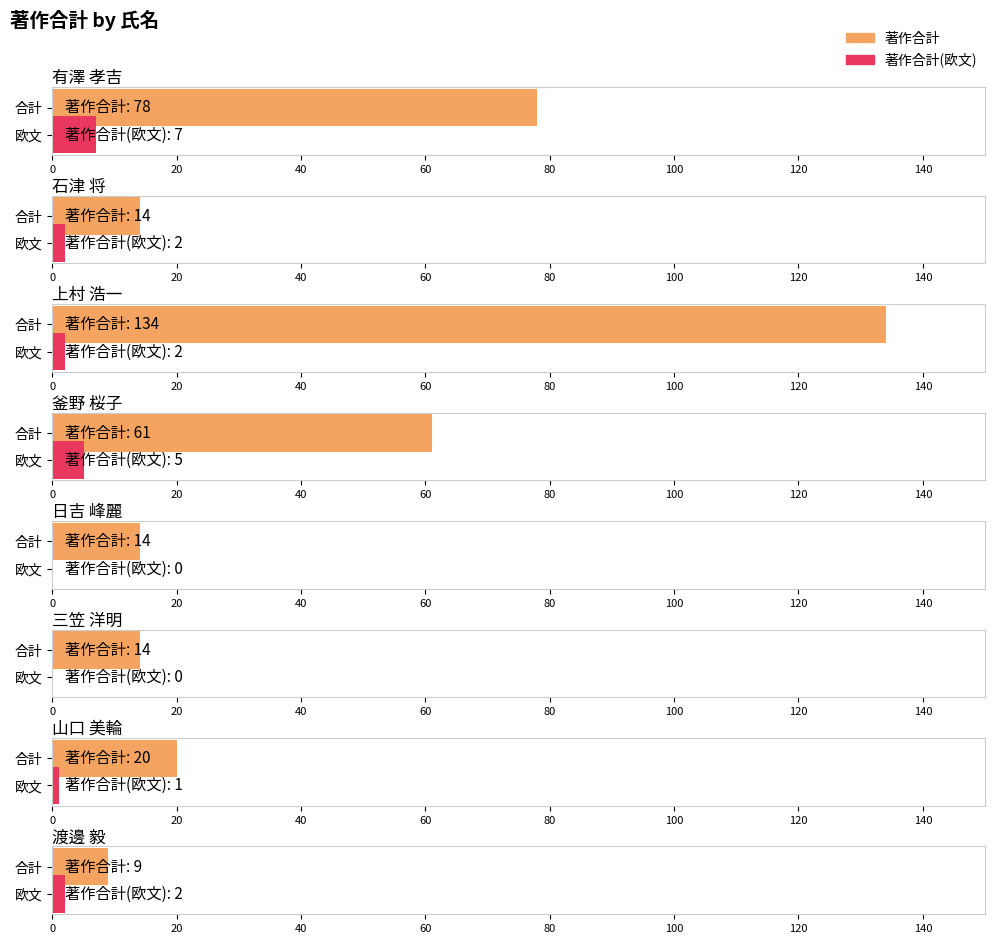

At which category does the chart reach its minimum across all series?

日吉 峰麗